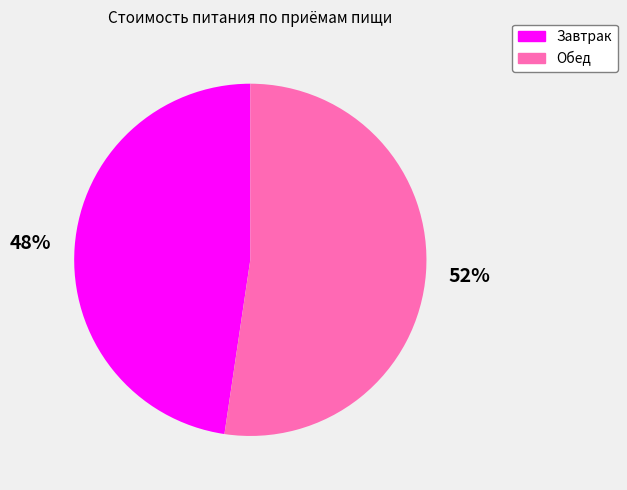

Which slice is the largest?

Обед